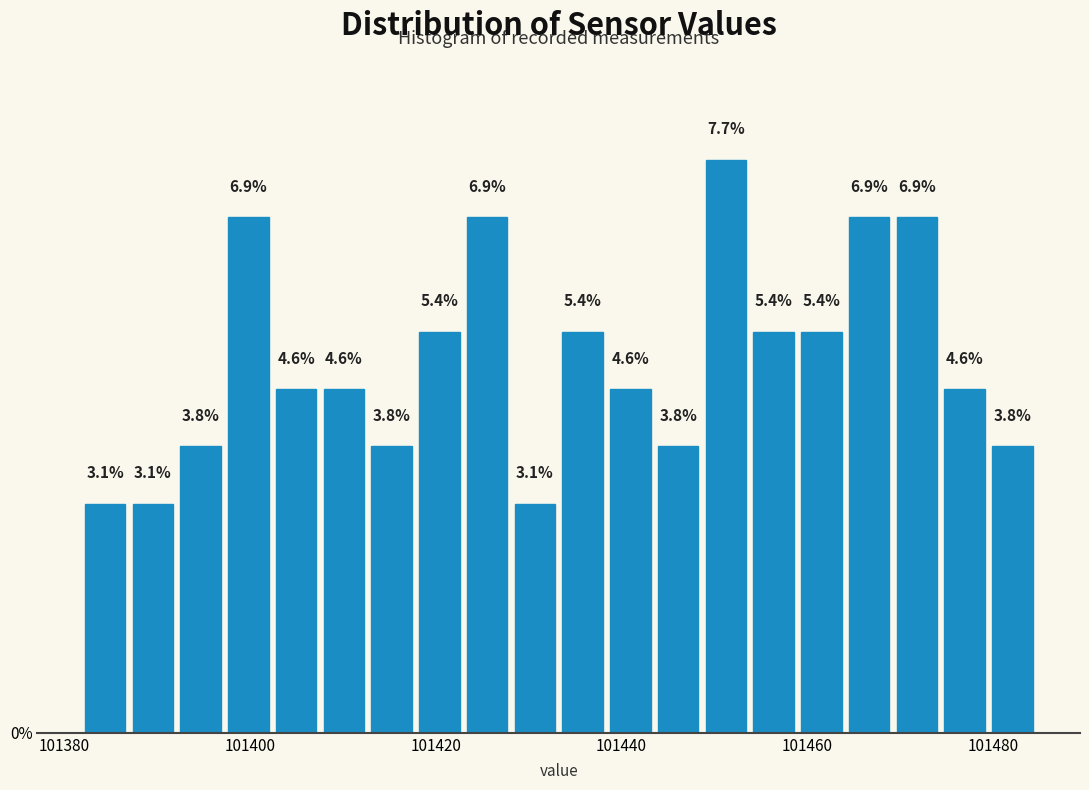

Around what value on the x-axis is the tallest bar? Give the approximate position of its centre, as read against the axis.

101452